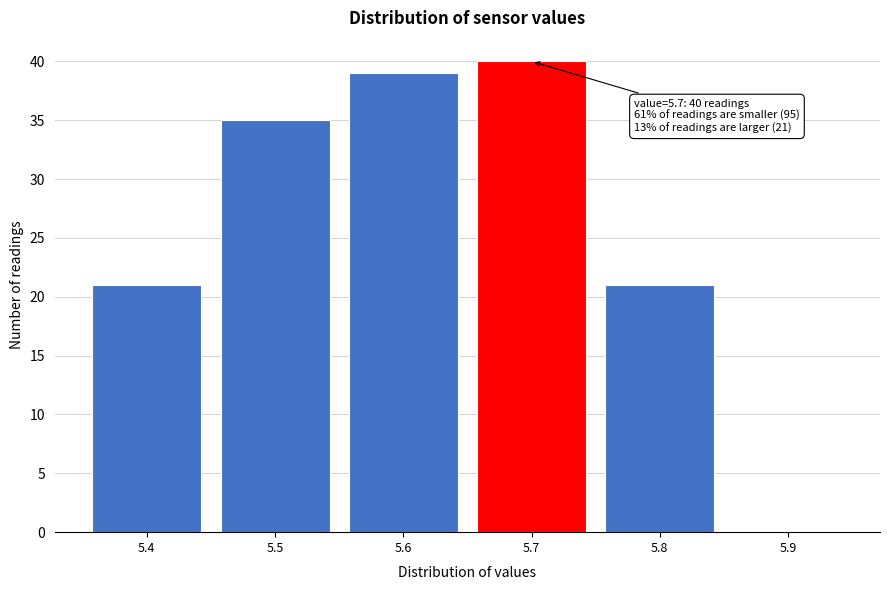

Which range on the x-axis has the tallest bar?

5.65 to 5.75